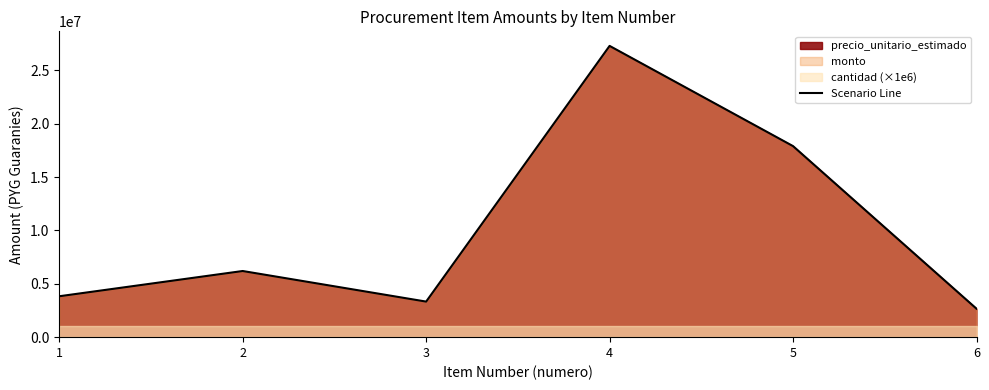

The value at 2 is 3209437. True or false?

False